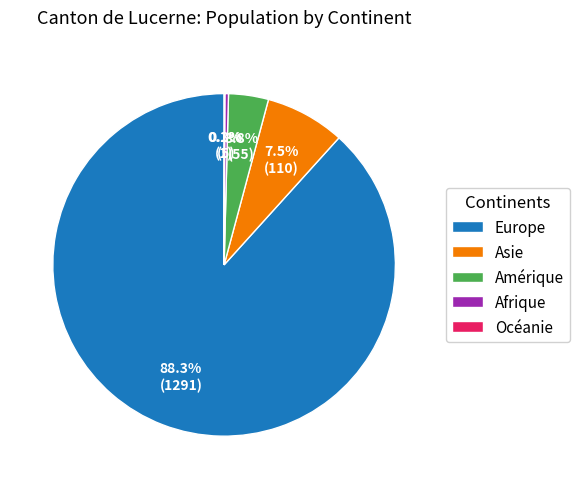

Is there any slice that represents more than half of the pie?

Yes